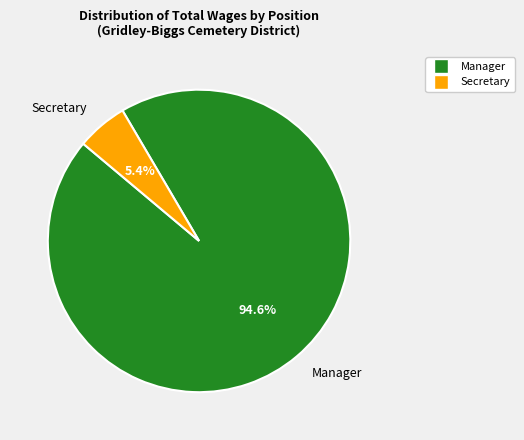

Count the number of slices in the pie.

2